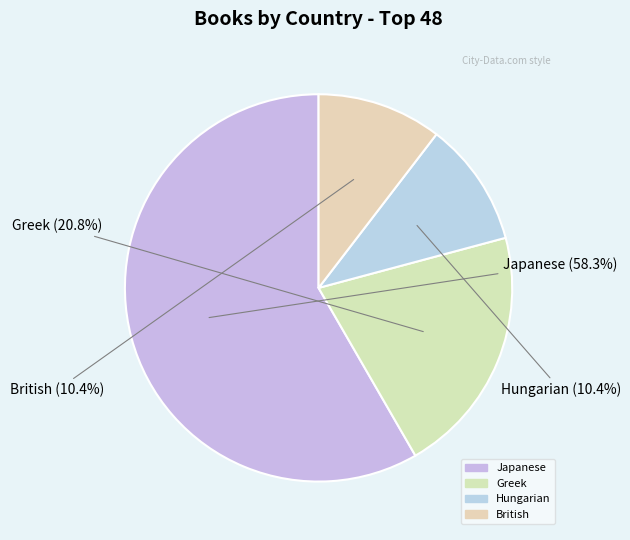

Count the number of slices in the pie.

4